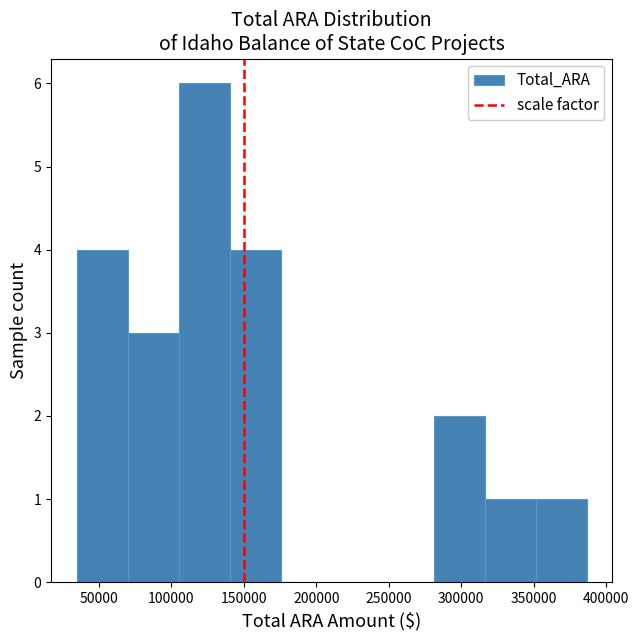

How tall is the bar that spans 70000 to 105000 on the x-axis? Neither the bar edges nor the heights are printed on the chart, so give them approximately, as read against the axes.

3